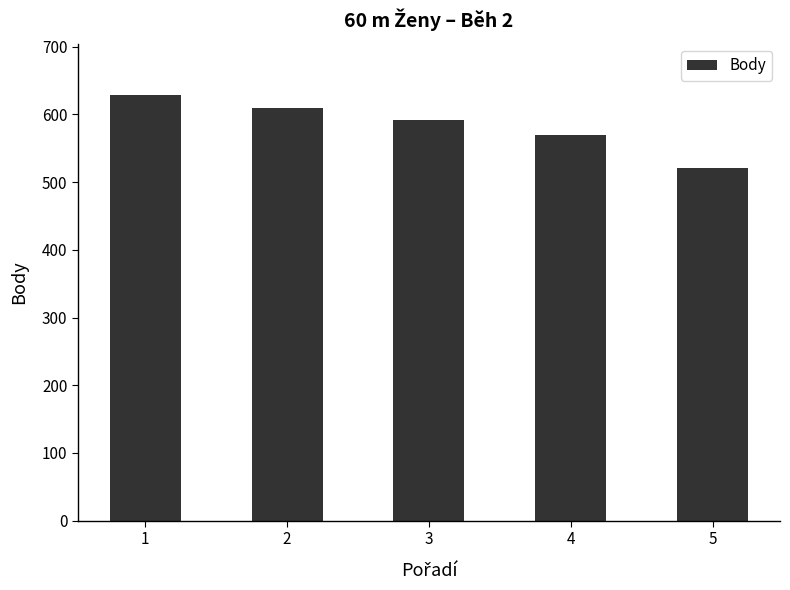

The chart shows a value of 149 at 1. True or false?

False